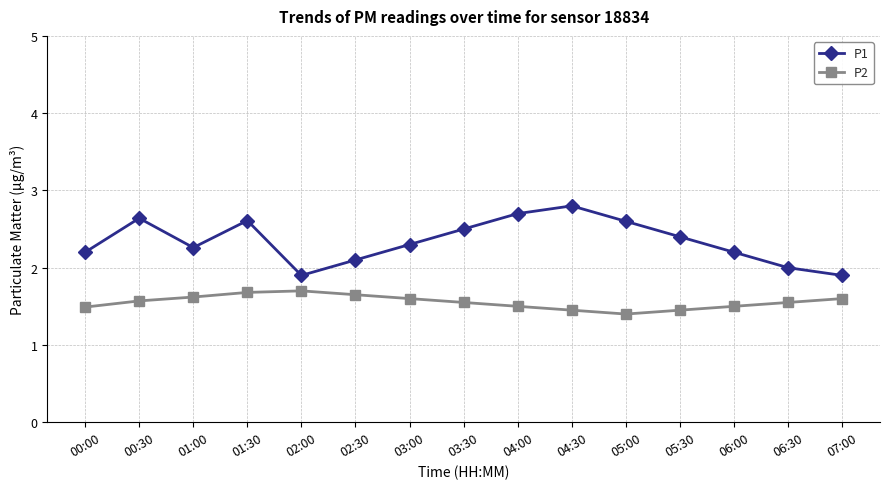

What is the approximate value of P1 at 03:30?

2.5